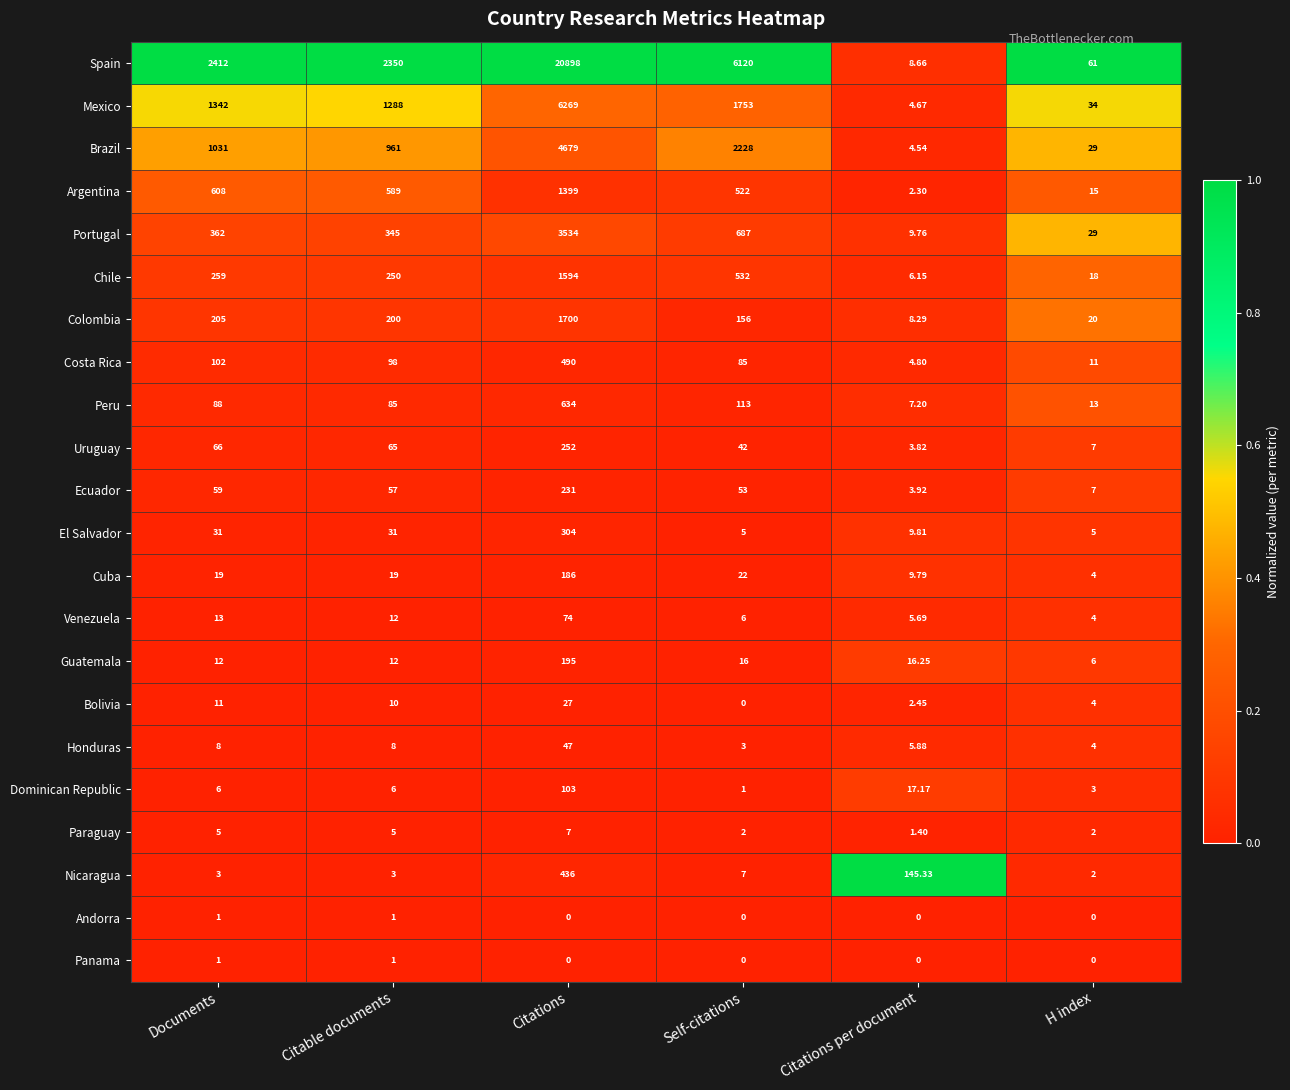

At which category does the chart reach its peak across all series?

Citations